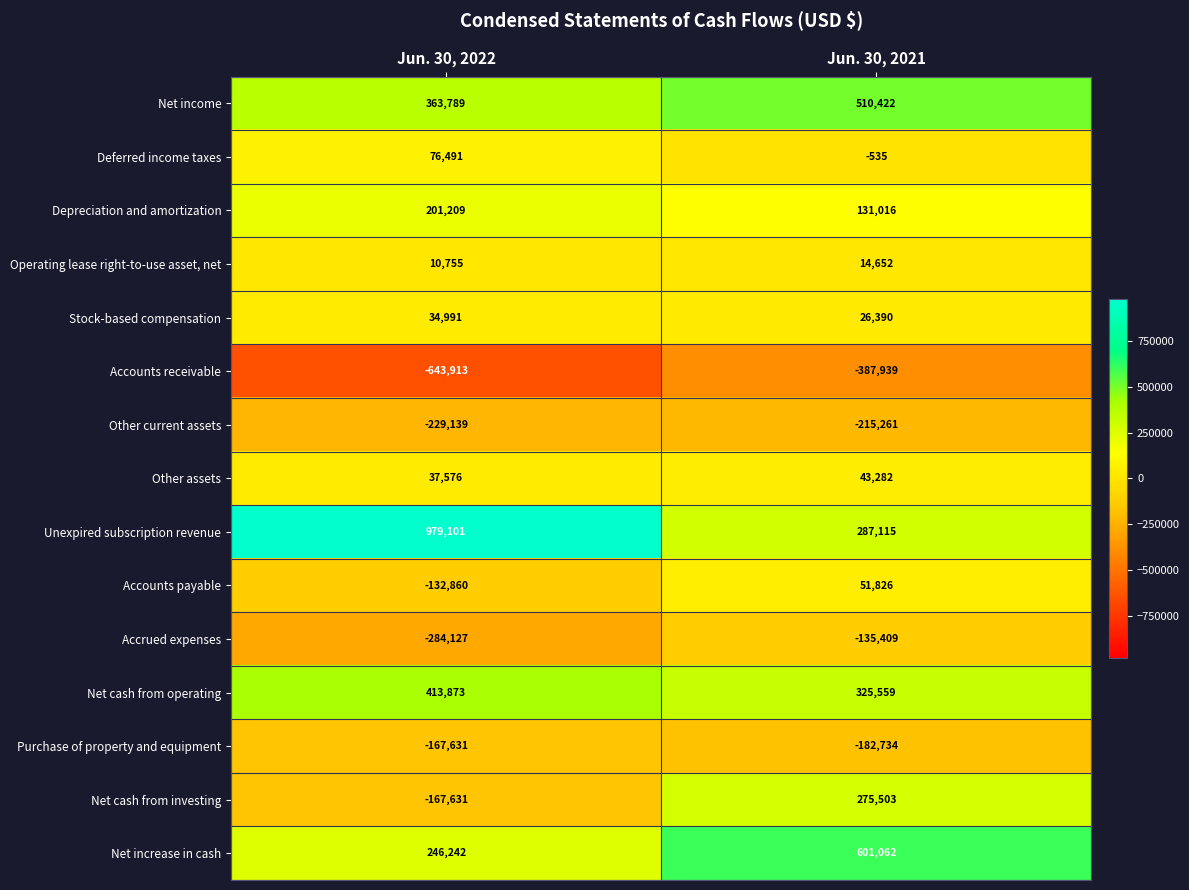

What is the smallest value displayed?

-643913